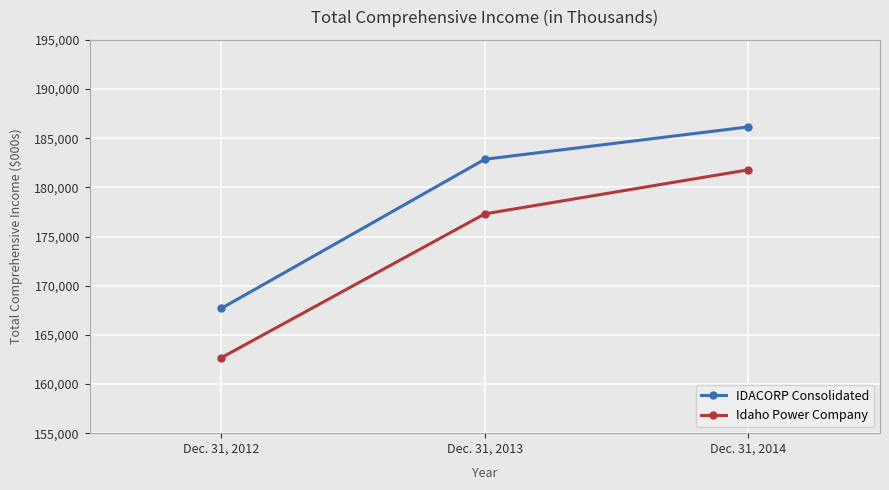

Read the Idaho Power Company value at Dec. 31, 2012, to the nearest 10.

162670